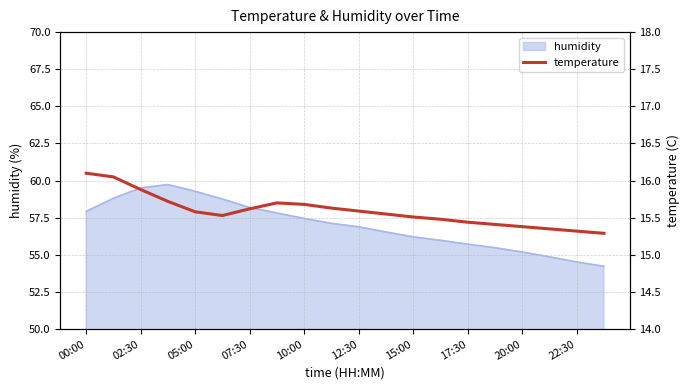

The chart shows a value of 16.1 at 00:00. True or false?

True